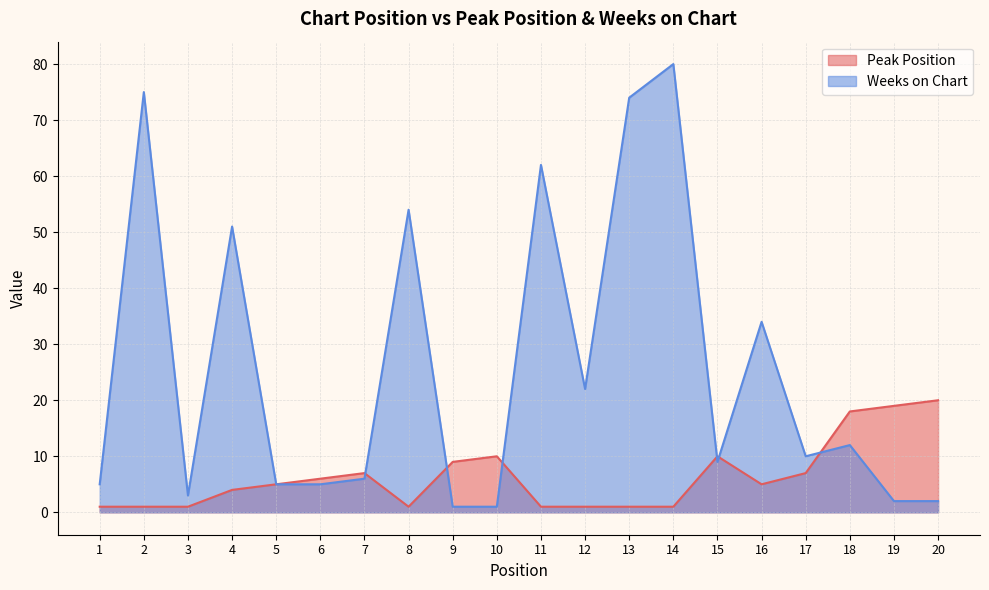

True or false: Weeks on Chart has more than 0 points higher than both neighbors.

True